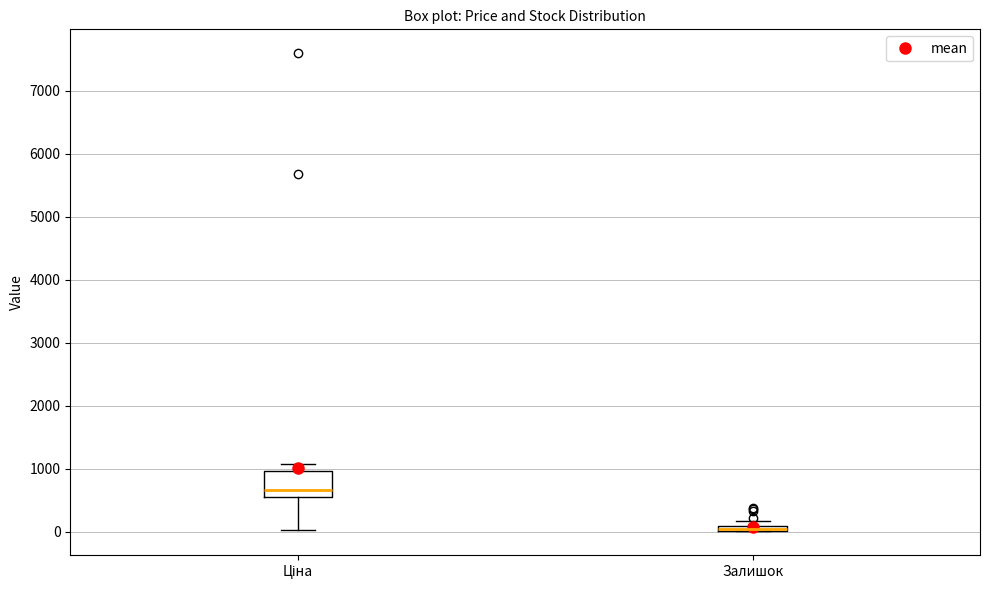

Comparing the boxes themselves (not the whiskers), which one is the tallest?

Ціна